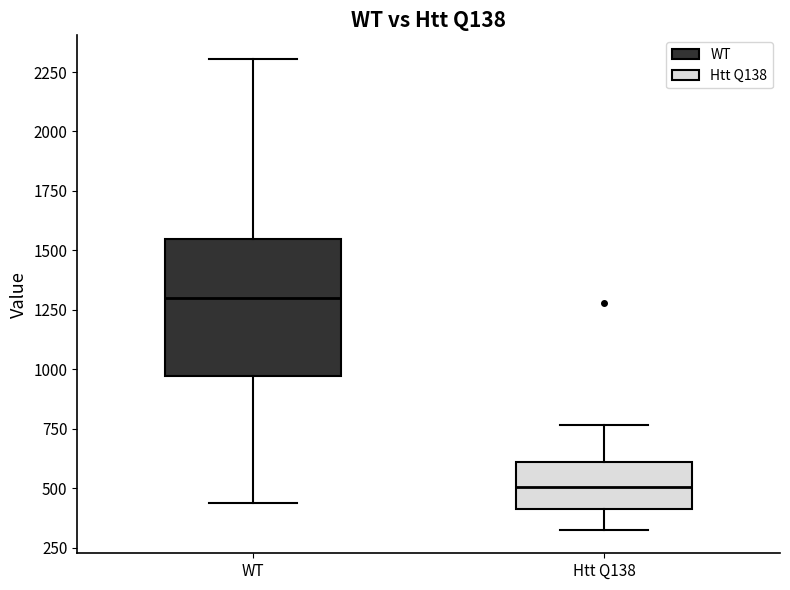

Which box is the tallest, from its lower edge to its upper edge?

WT